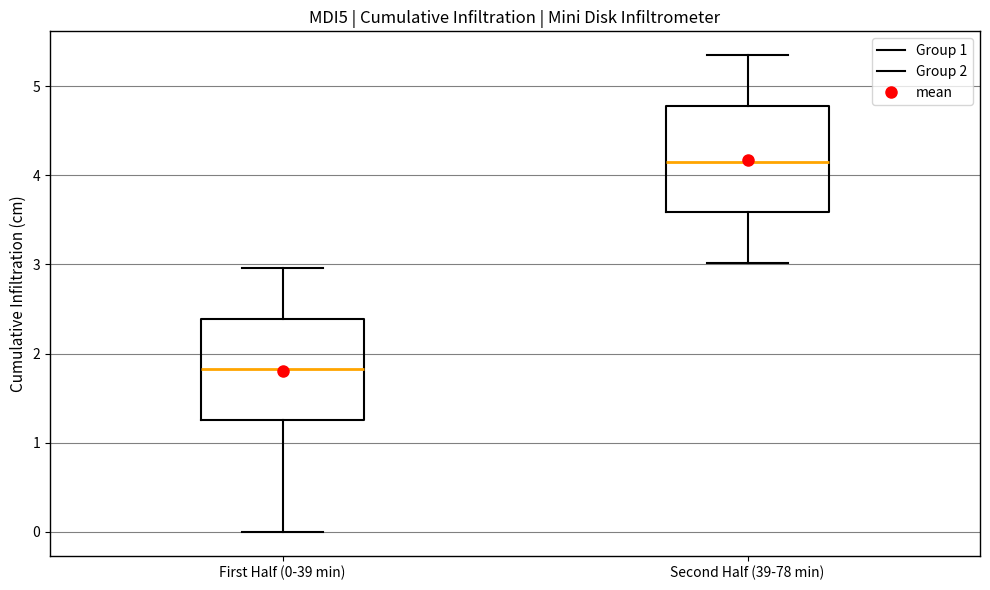

Reading left to right, transcribe this box plot: for each box, give where its median line is, the range the box spans, and where its two whiskers end, as read against the y-axis. The values are not printed on the chart, so give them approximately, as read against the axis.

First Half (0-39 min): median 1.8, box 1.3 to 2.4, whiskers 0.0 to 3.0
Second Half (39-78 min): median 4.2, box 3.6 to 4.8, whiskers 3.0 to 5.3